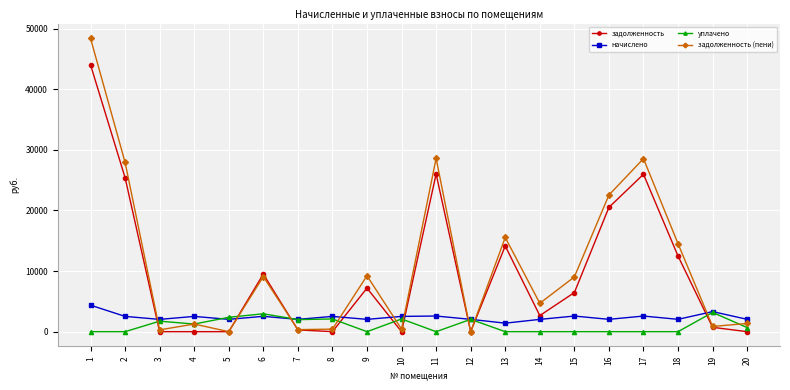

Which series has the largest total across all categories?

задолженность (пени)